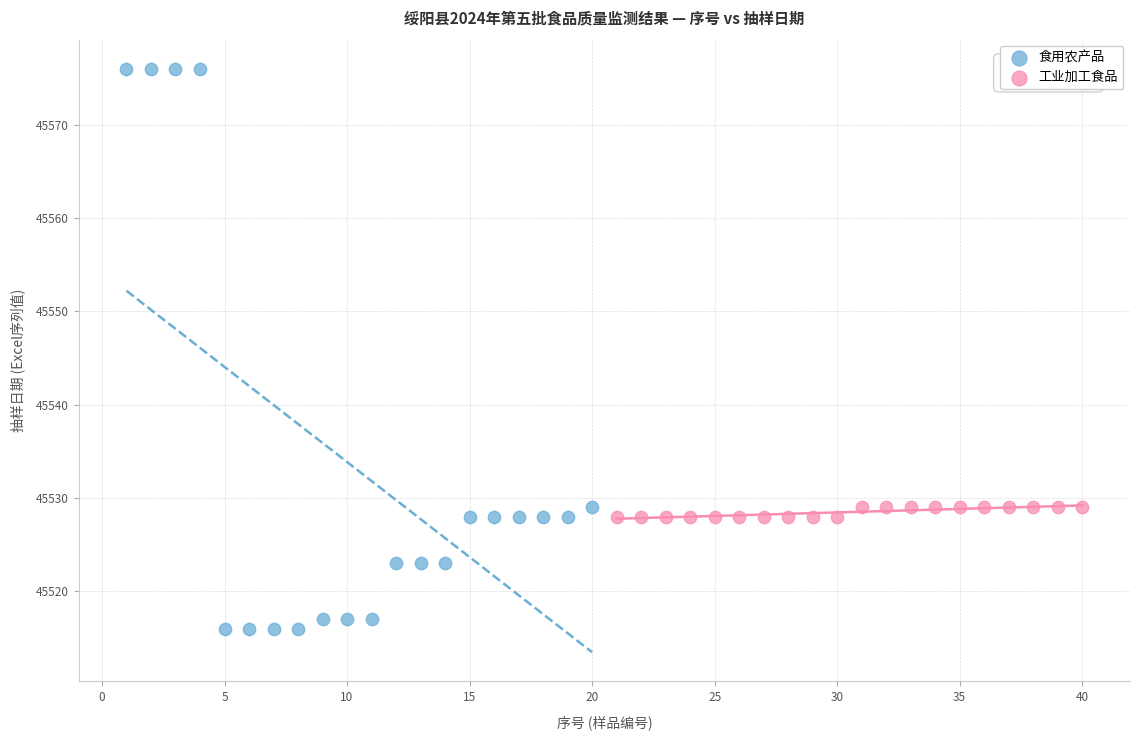

Which series reaches the maximum Y coordinate?

食用农产品